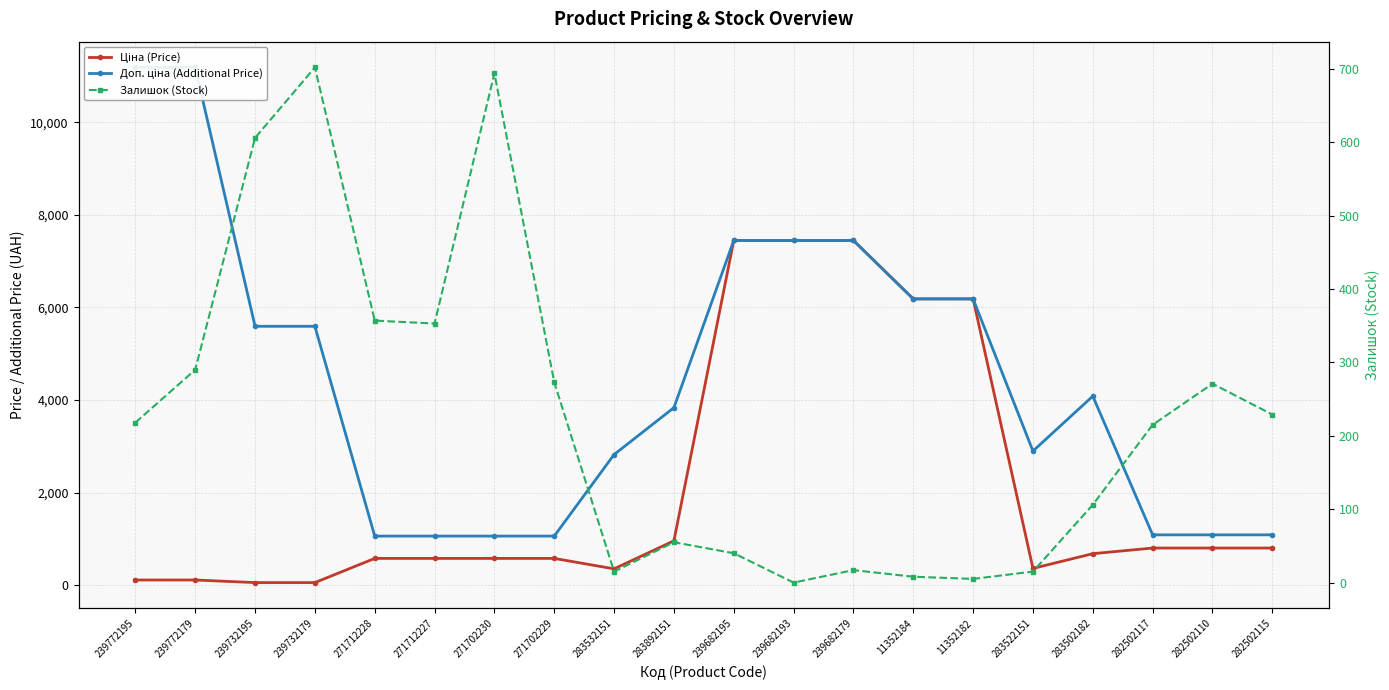

What are all the series names shown in the legend?

Ціна (Price), Доп. ціна (Additional Price), Залишок (Stock)